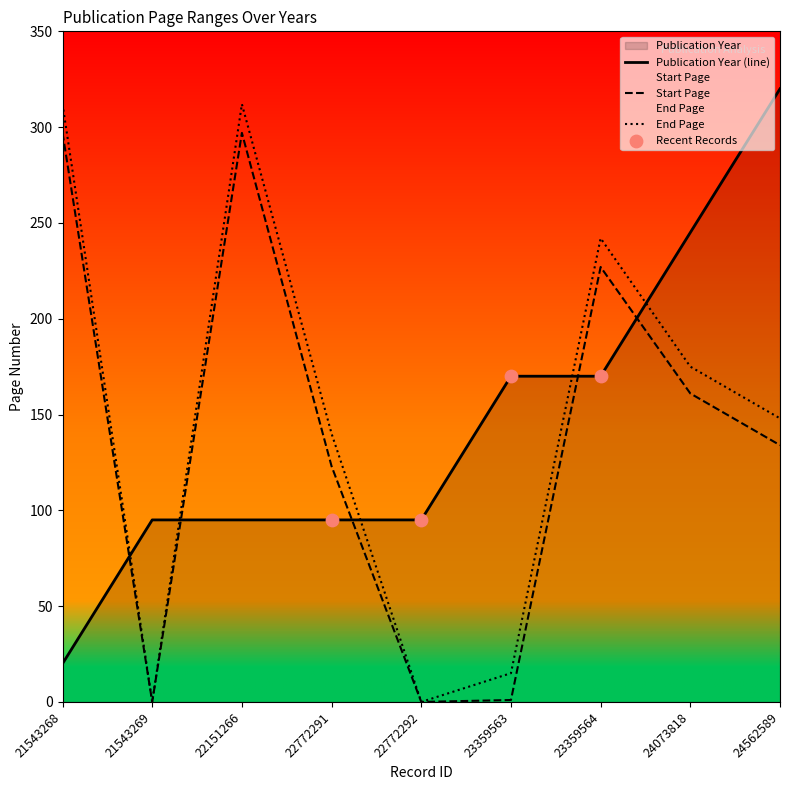

Which series contains the lowest Y value?

Start Page